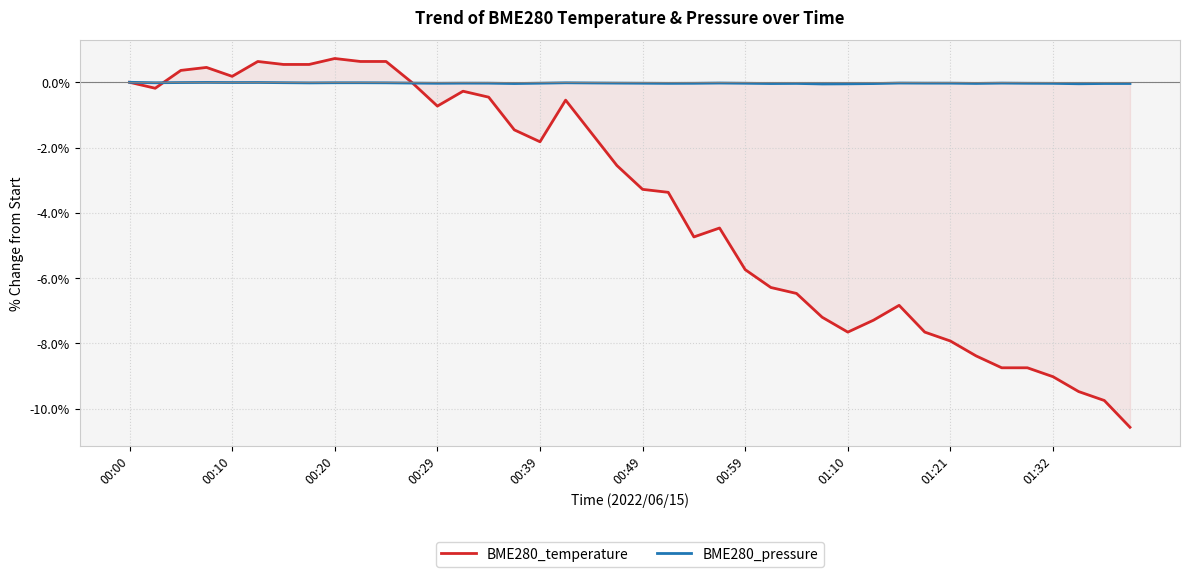

In BME280_temperature, how many points are lower than both neighbors (excluding endpoints)?

6